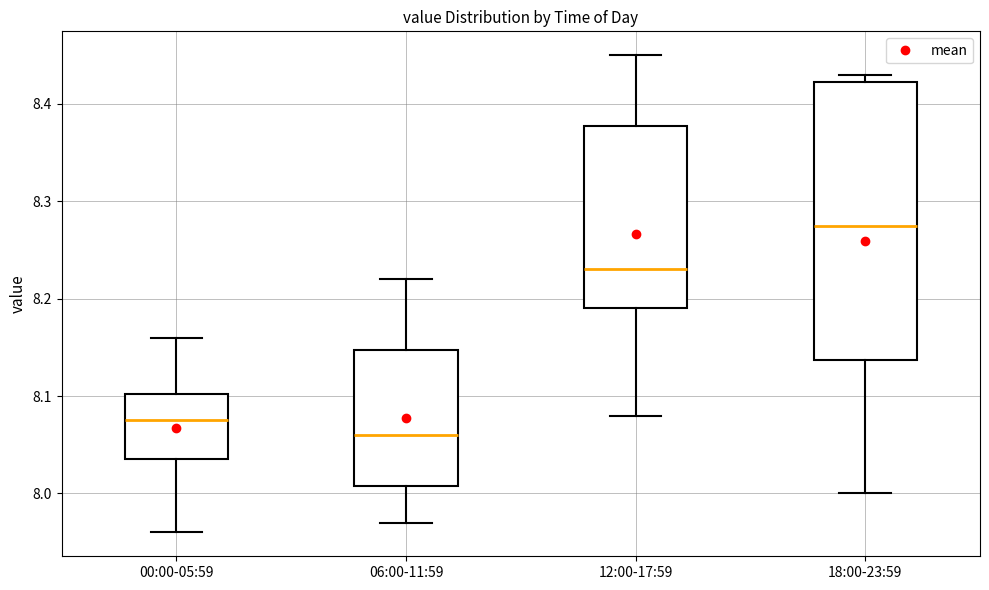

Reading left to right, transcribe this box plot: for each box, give where its median line is, the range the box spans, and where its two whiskers end, as read against the y-axis. The values are not printed on the chart, so give them approximately, as read against the axis.

00:00-05:59: median 8.08, box 8.04 to 8.10, whiskers 7.96 to 8.16
06:00-11:59: median 8.06, box 8.01 to 8.15, whiskers 7.97 to 8.22
12:00-17:59: median 8.23, box 8.19 to 8.38, whiskers 8.08 to 8.45
18:00-23:59: median 8.28, box 8.14 to 8.42, whiskers 8.00 to 8.43